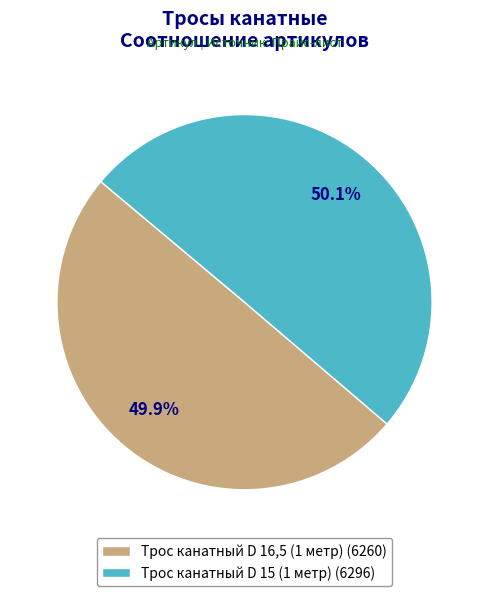

Is there any slice that represents more than half of the pie?

Yes